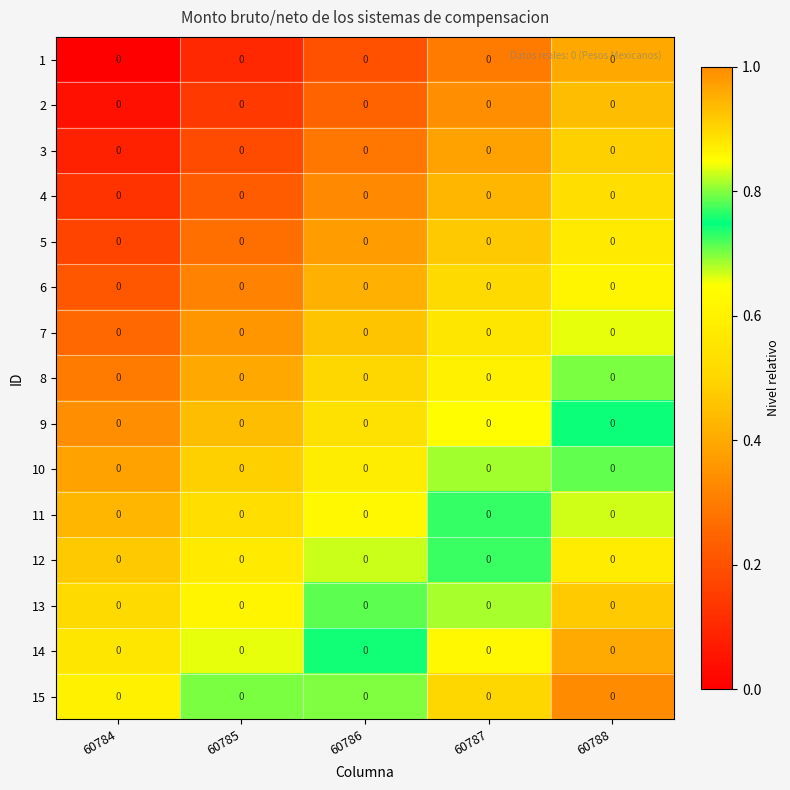

List the series in order of their peak value, highest first.

15, 14, 13, 12, 11, 10, 9, 8, 7, 6, 5, 4, 3, 2, 1